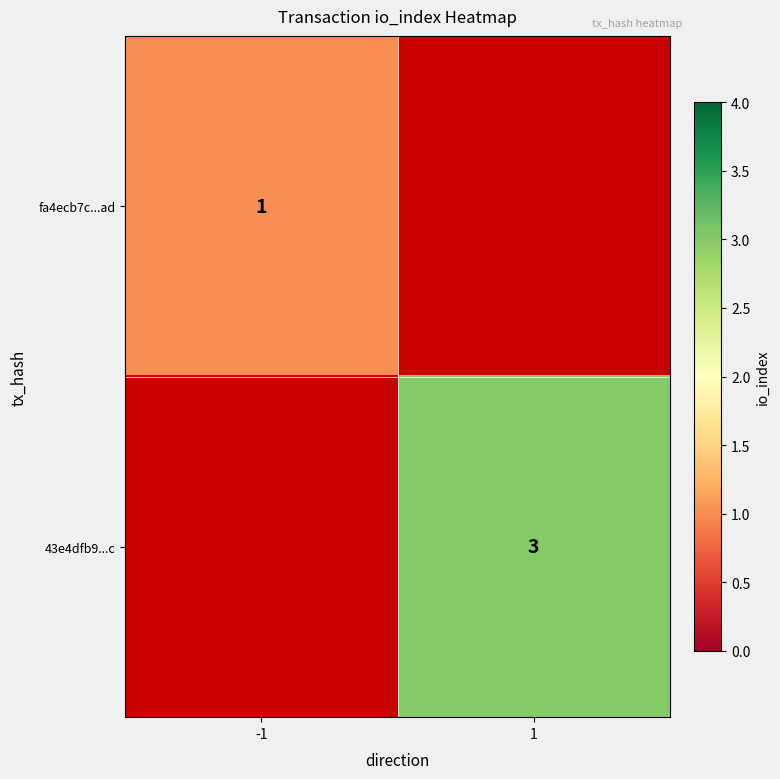

The value of fa4ecb7c...ad at -1 is 1. True or false?

True